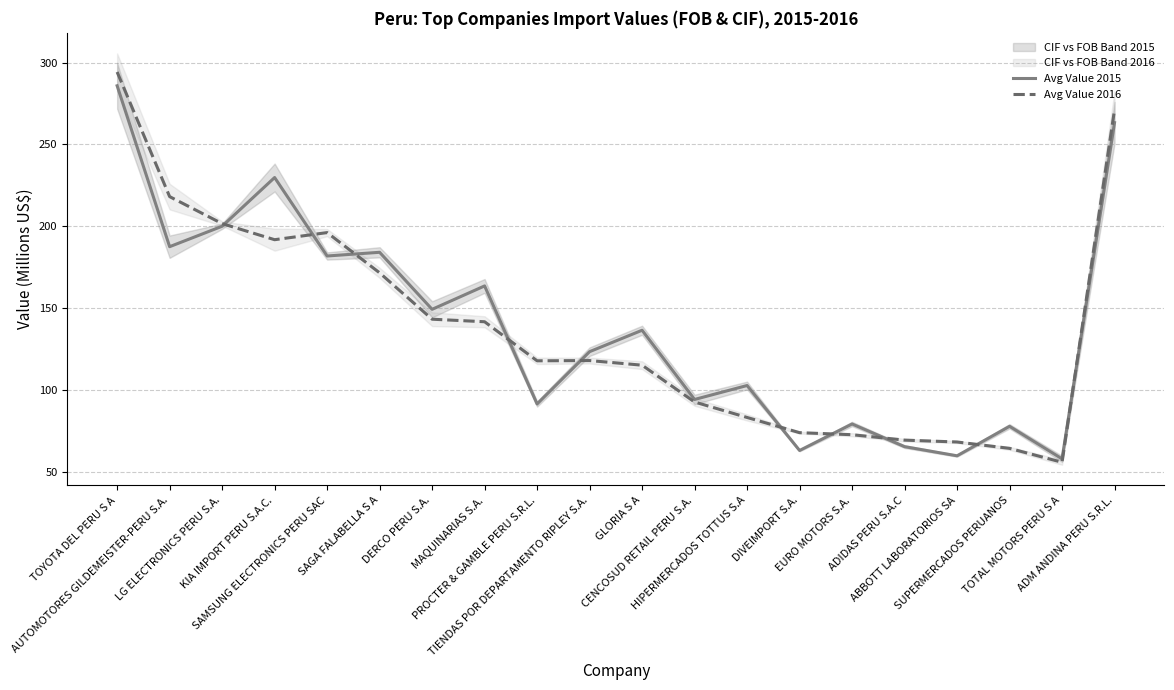

Reading left to right, extract all data points from this chart.

Avg Value 2015: 285.8	187.6	200.1	229.8	182.0	184.2	149.4	163.7	91.7	123.6	136.7	94.4	103.0	63.3	79.5	65.7	60.1	78.1	58.2	263.3
Avg Value 2016: 294.2	218.2	201.7	191.9	196.3	171.7	143.4	141.9	118.0	118.2	115.3	92.9	83.5	74.2	72.9	69.6	68.5	64.6	56.1	271.2